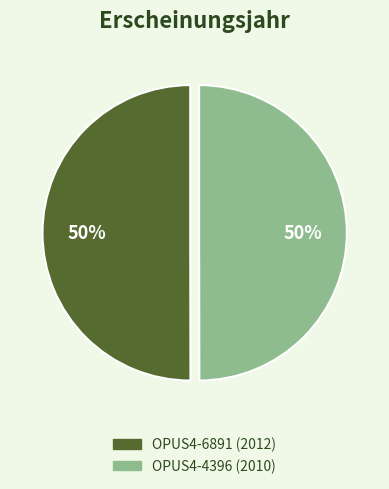

Approximately how many times larger is the value at OPUS4-6891 compared to OPUS4-4396?

1.0